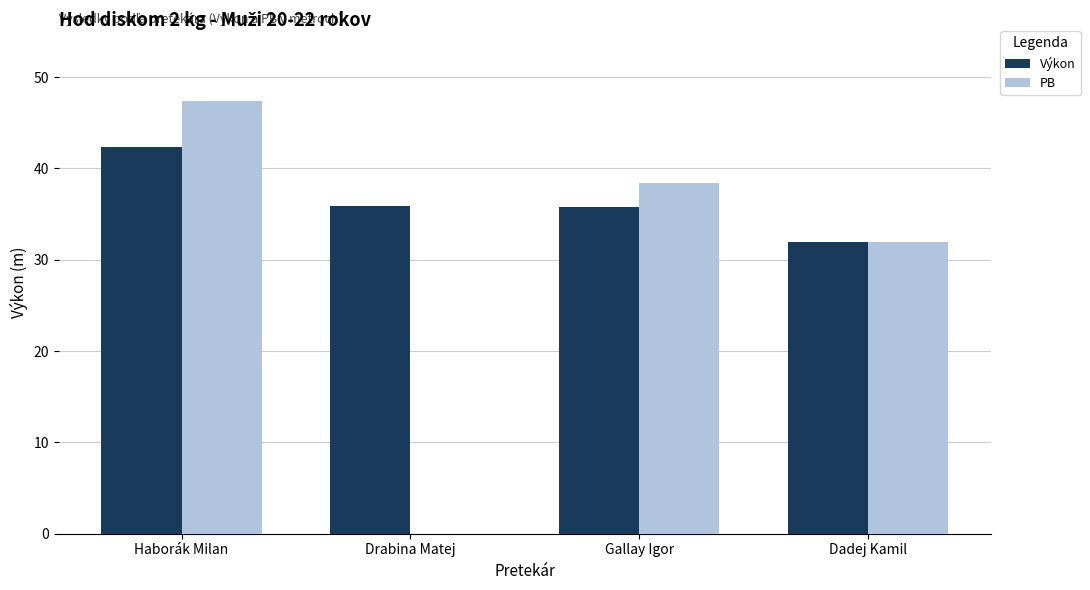

At which label does Výkon first exceed 35?

Haborák Milan